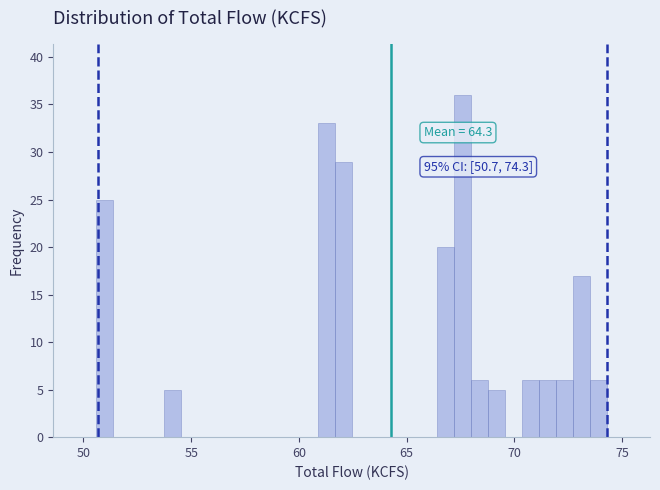

Around what value on the x-axis is the tallest bar? Give the approximate position of its centre, as read against the axis.

67.5